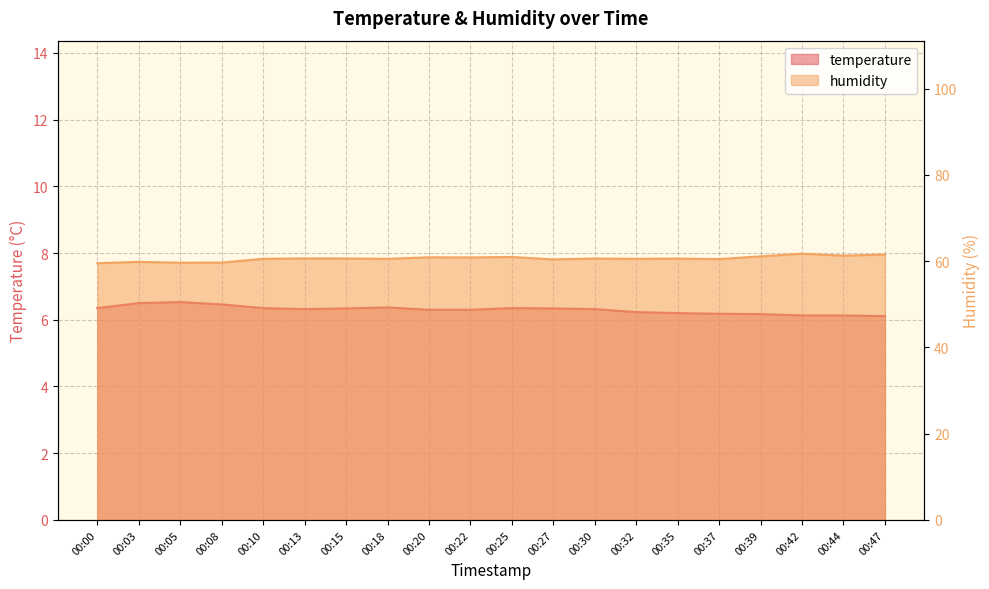

What is the value of the temperature point at the 2nd from the left?

6.5